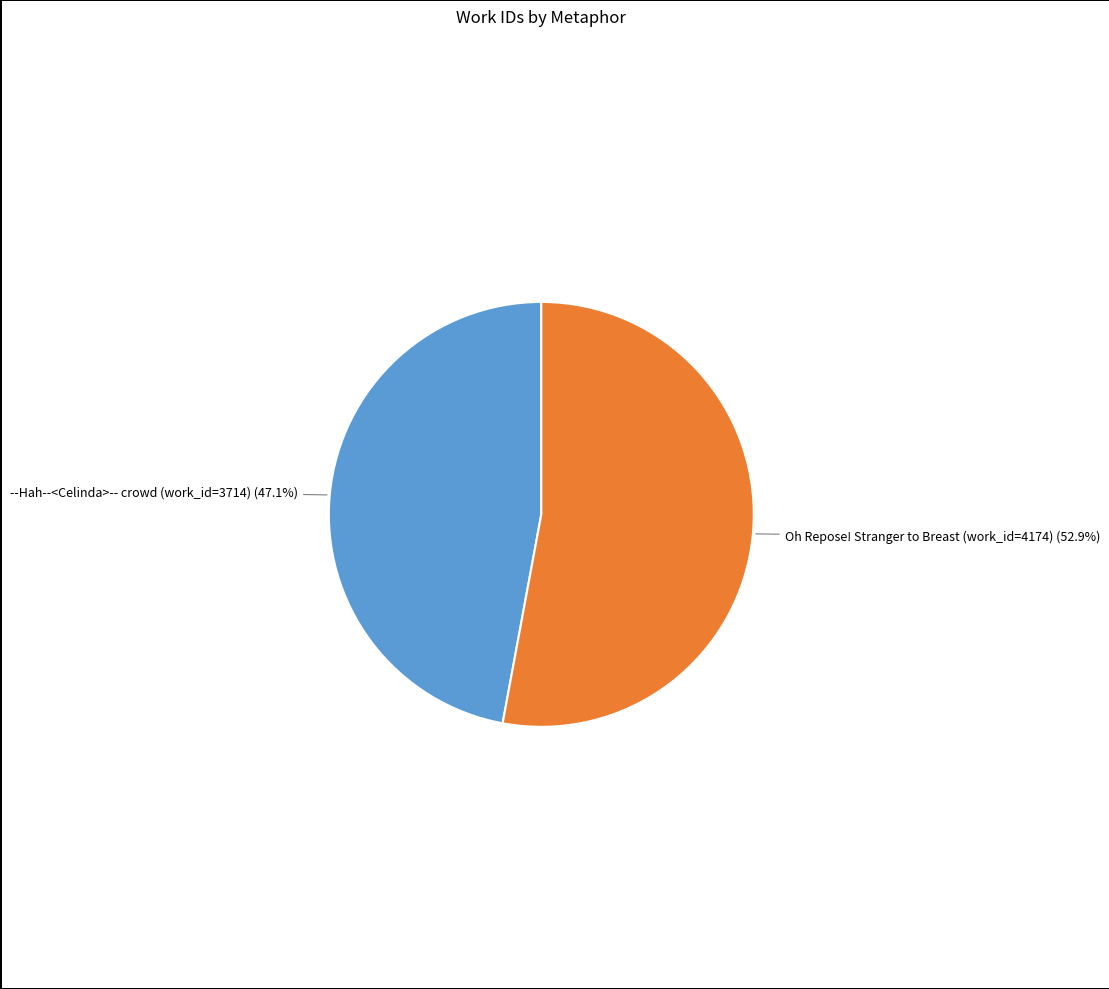

Rank the categories by value from lowest to highest.

--Hah--<Celinda>-- crowd (work_id=3714), Oh Repose! Stranger to Breast (work_id=4174)